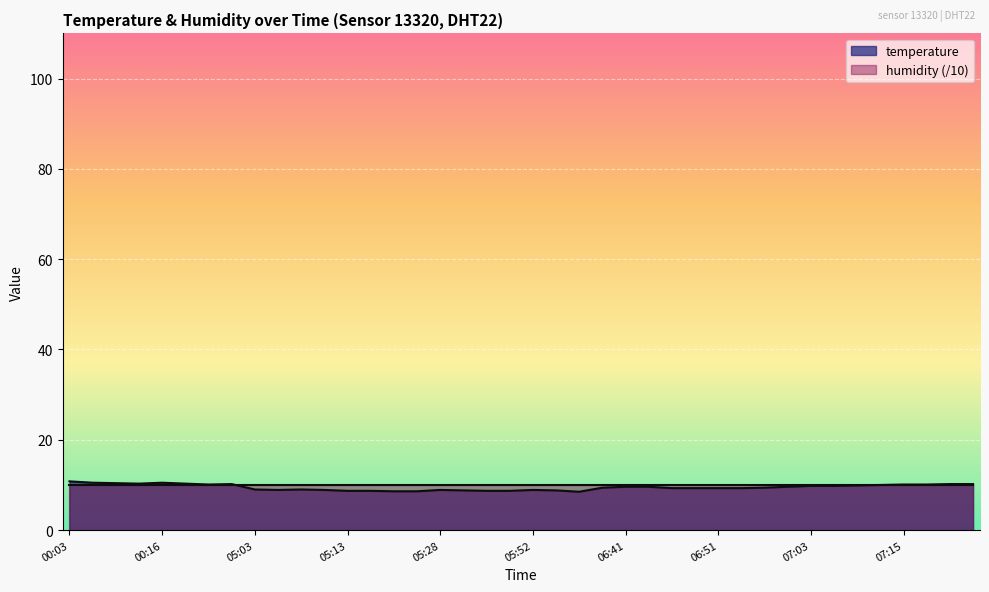

What is the label of the 5th point from the right?

07:13